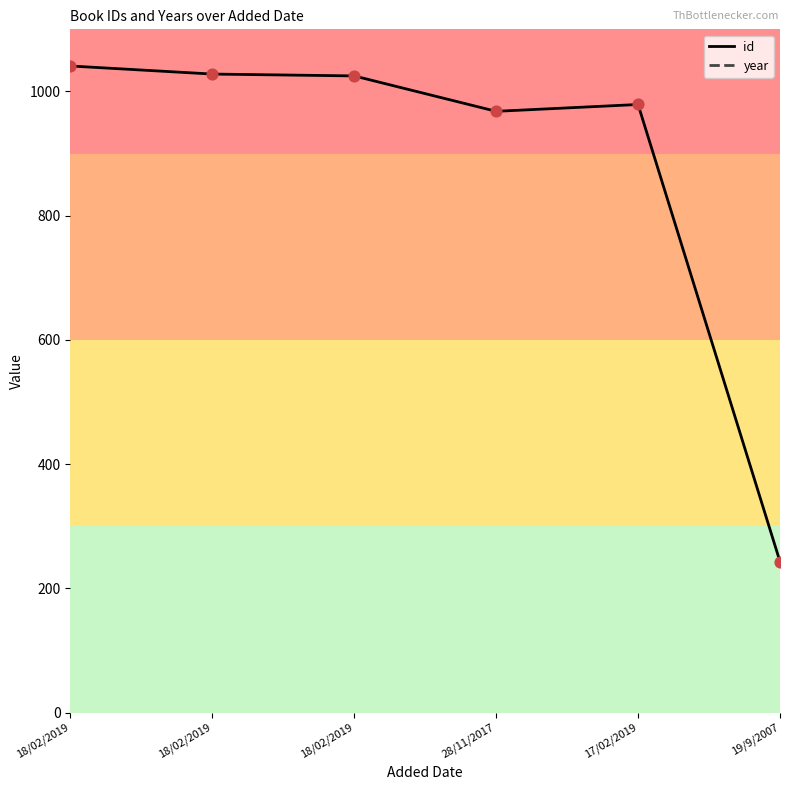

Which series has the largest total across all categories?

year